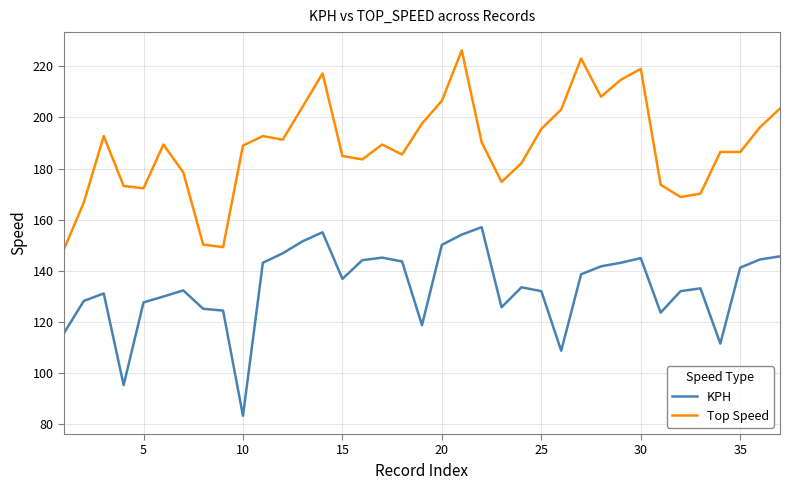

Which series has the largest total across all categories?

Top Speed